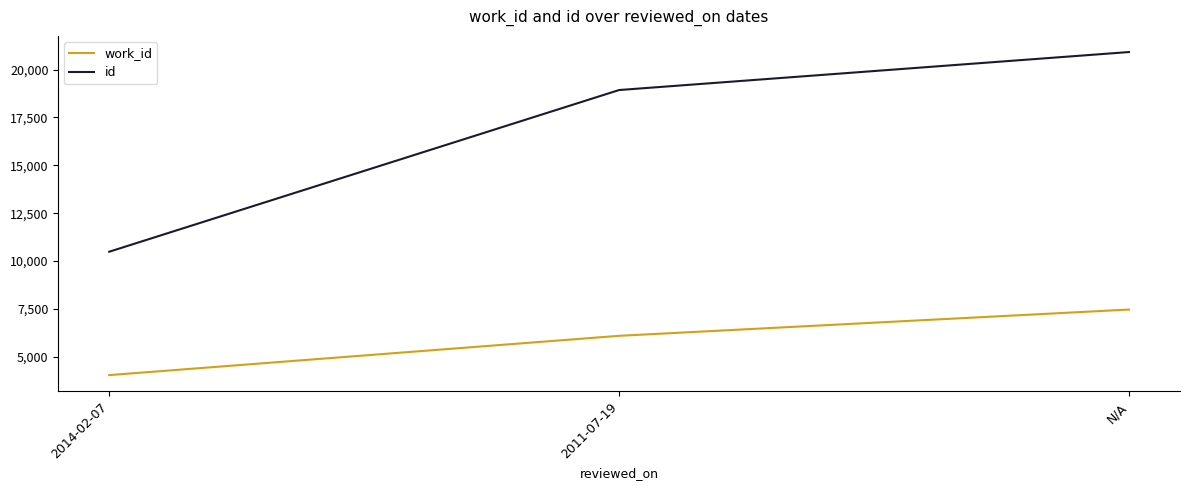

Which series has the largest range (max minus min)?

id